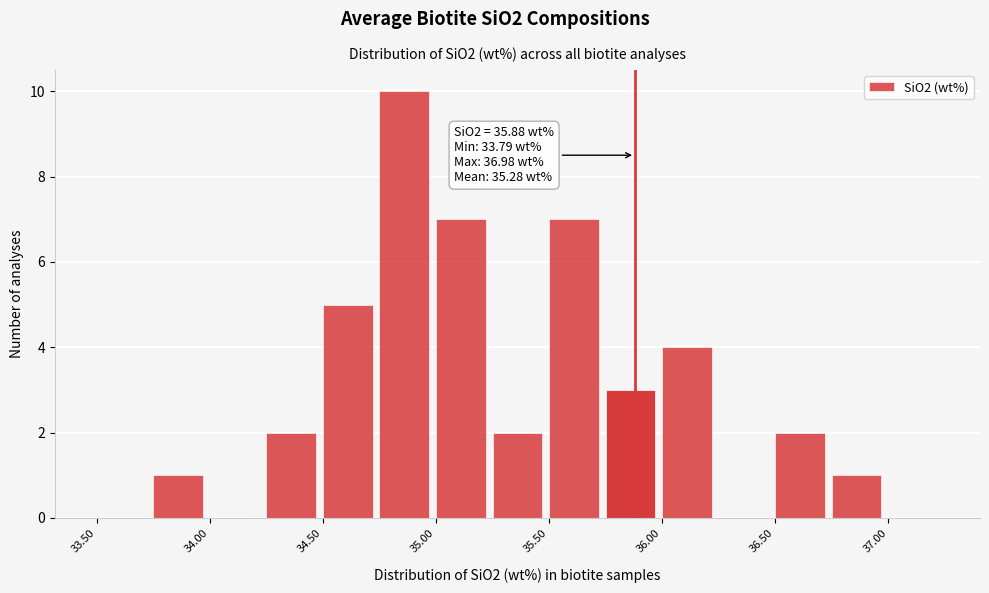

Over which range of the x-axis is the bar tallest?

34.75 to 35.00